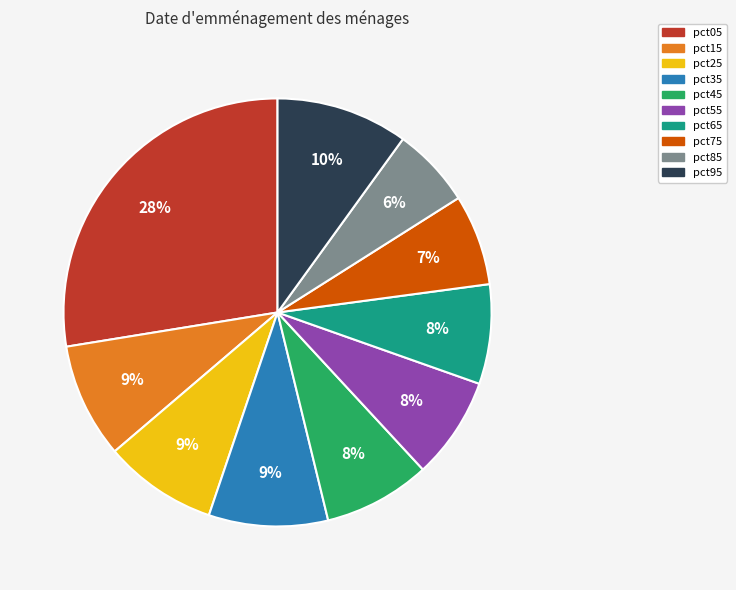

Combined, do pct95 and pct05 account for over 50%?

No